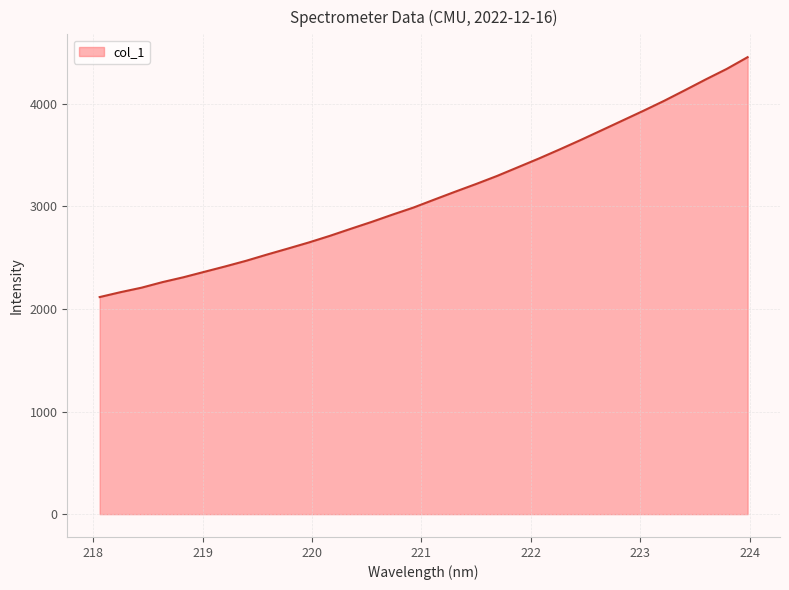

What is the maximum value shown in the chart?

4456.0